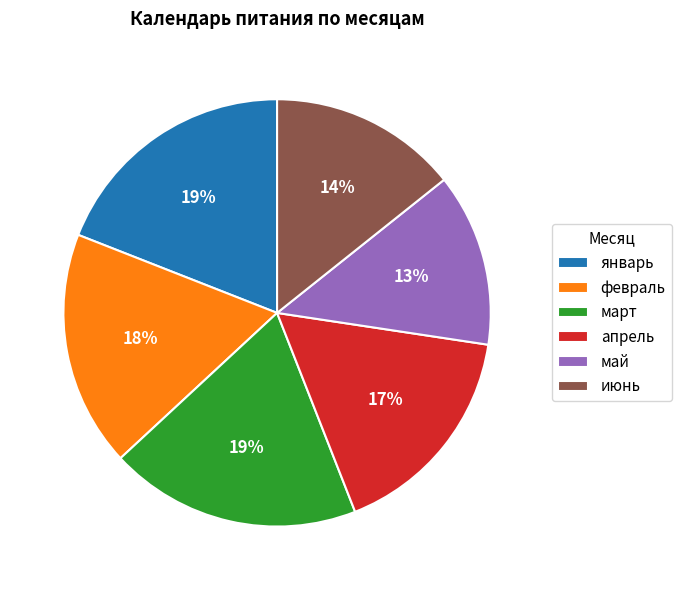

Is it true that апрель is 17% of the pie?

True